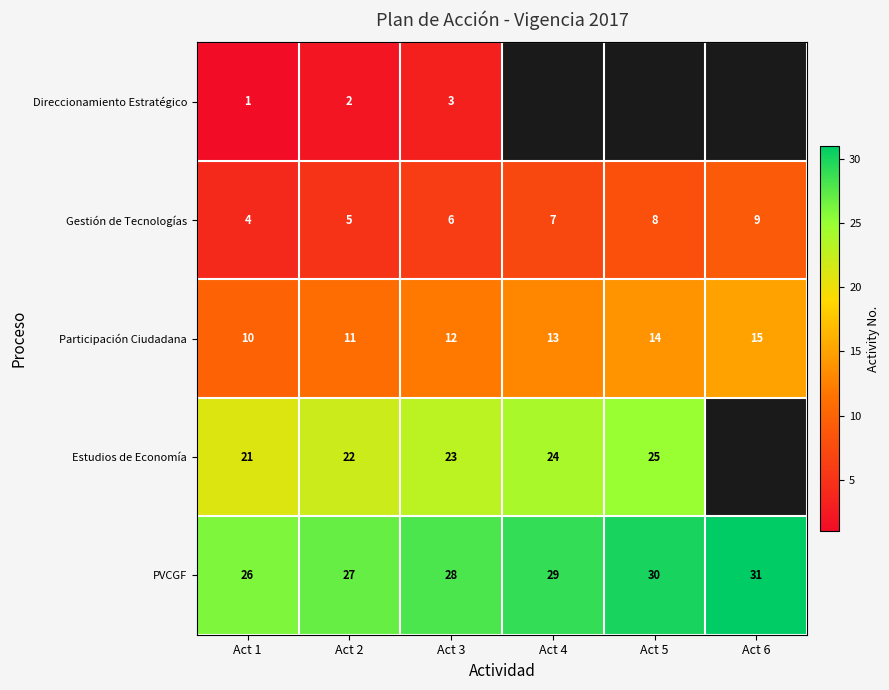

Is the value of Gestión de Tecnologías at Act 5 greater than the value of Direccionamiento Estratégico at Act 3?

Yes